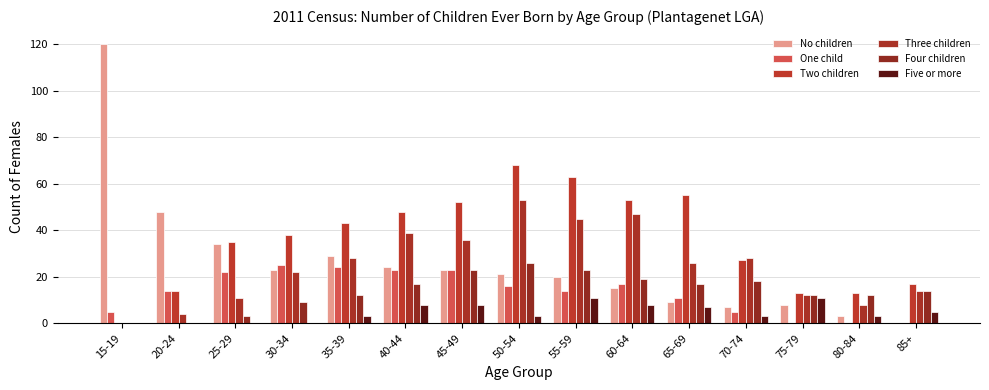

Reading left to right, list all the values displayed in this chart.

No children: 120	48	34	23	29	24	23	21	20	15	9	7	8	3	0
One child: 5	14	22	25	24	23	23	16	14	17	11	5	0	0	0
Two children: 0	14	35	38	43	48	52	68	63	53	55	27	13	13	17
Three children: 0	4	11	22	28	39	36	53	45	47	26	28	12	8	14
Four children: 0	0	3	9	12	17	23	26	23	19	17	18	12	12	14
Five or more: 0	0	0	0	3	8	8	3	11	8	7	3	11	3	5